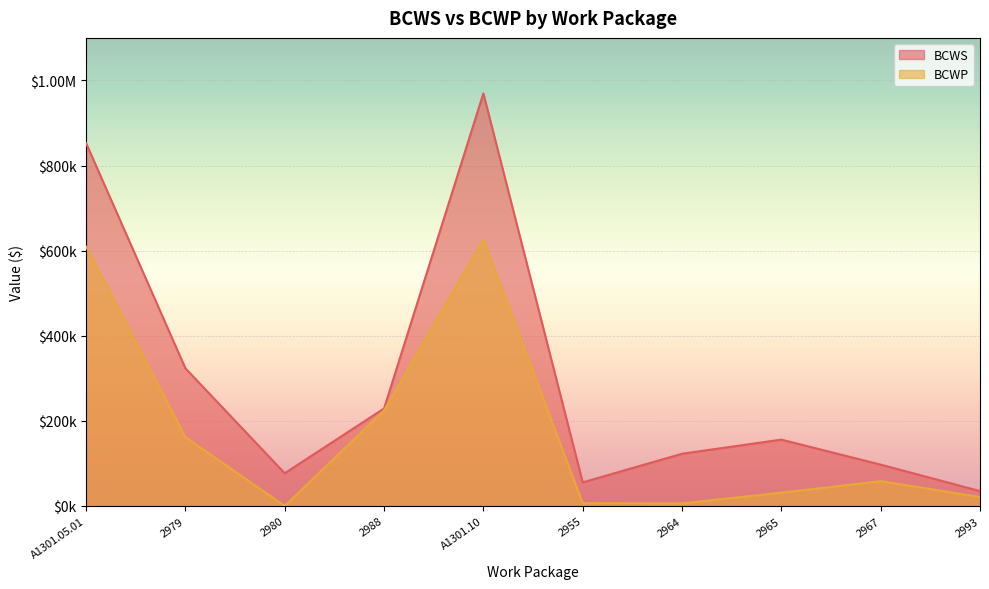

Where does the BCWS series first go above 155929?

A1301.05.01